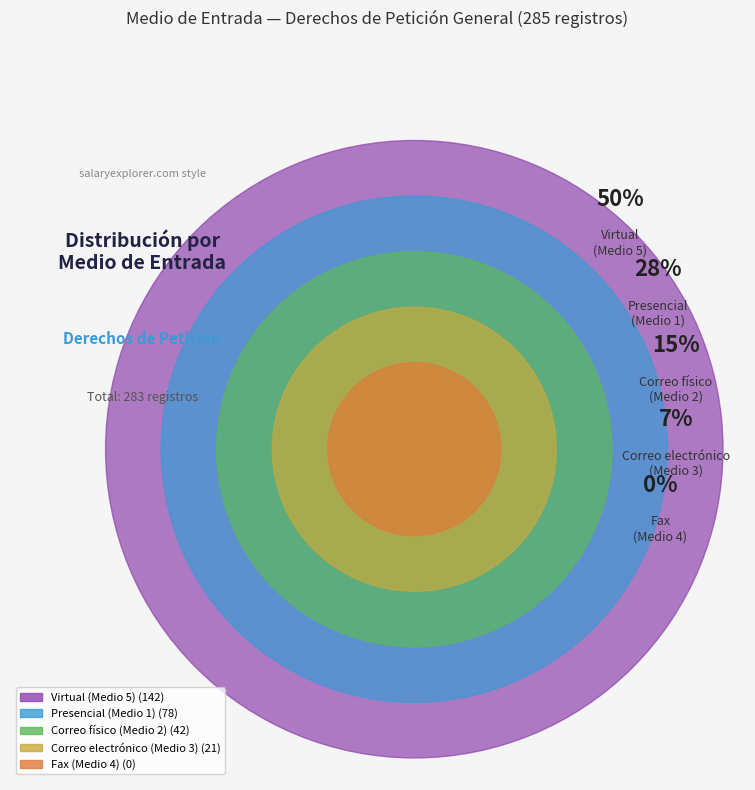

What is the smallest slice in the pie chart?

4